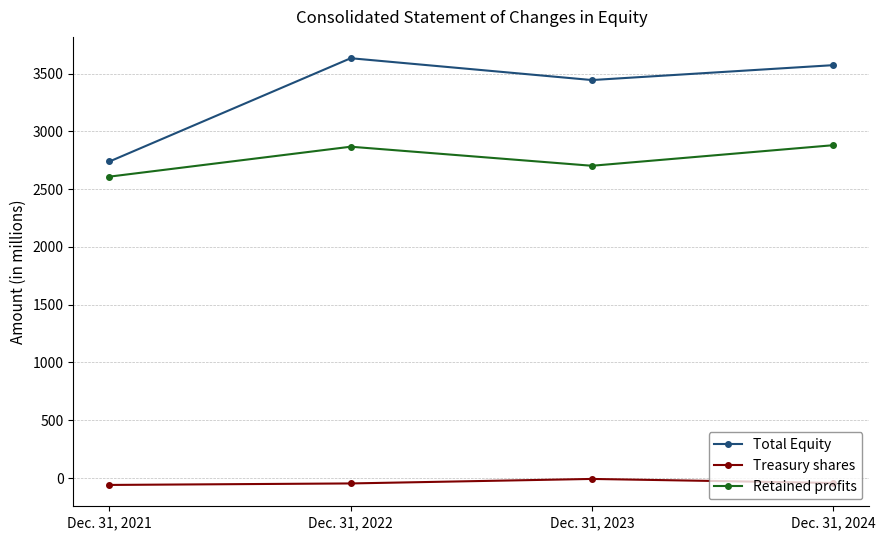

What is the spread (max minus min) of values at Dec. 31, 2023?

3453